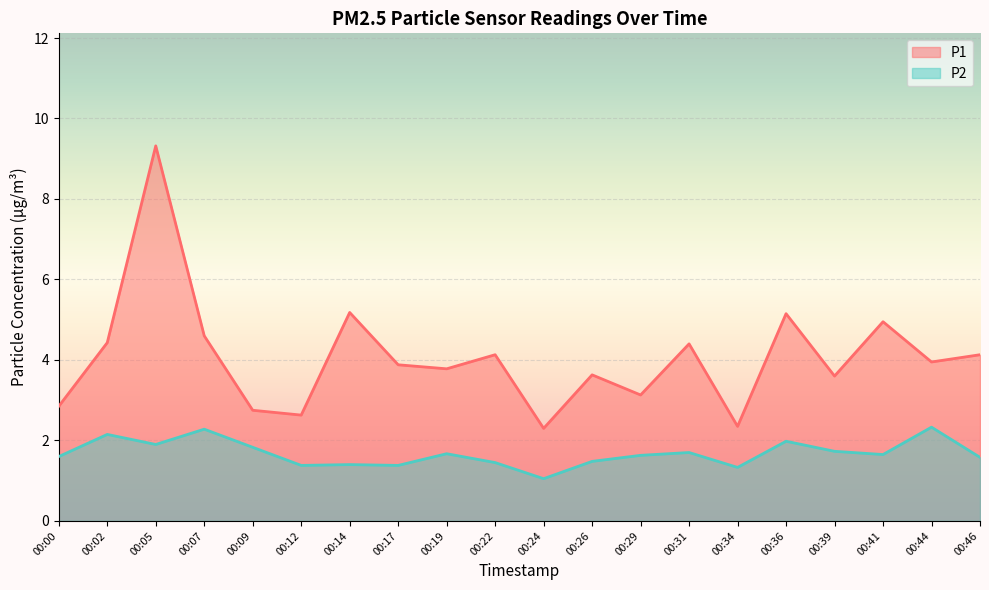

What is the sum of the P2 values at 00:02 and 00:22?

3.6